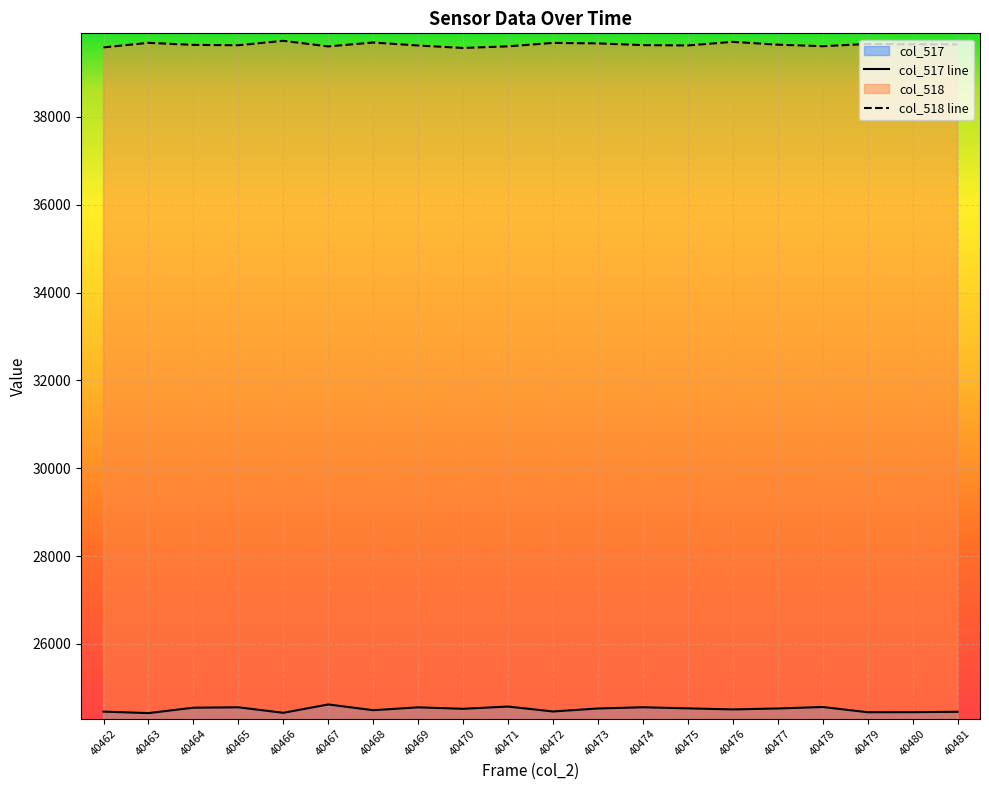

What is the value of the col_518 point at the 4th from the left?

39629